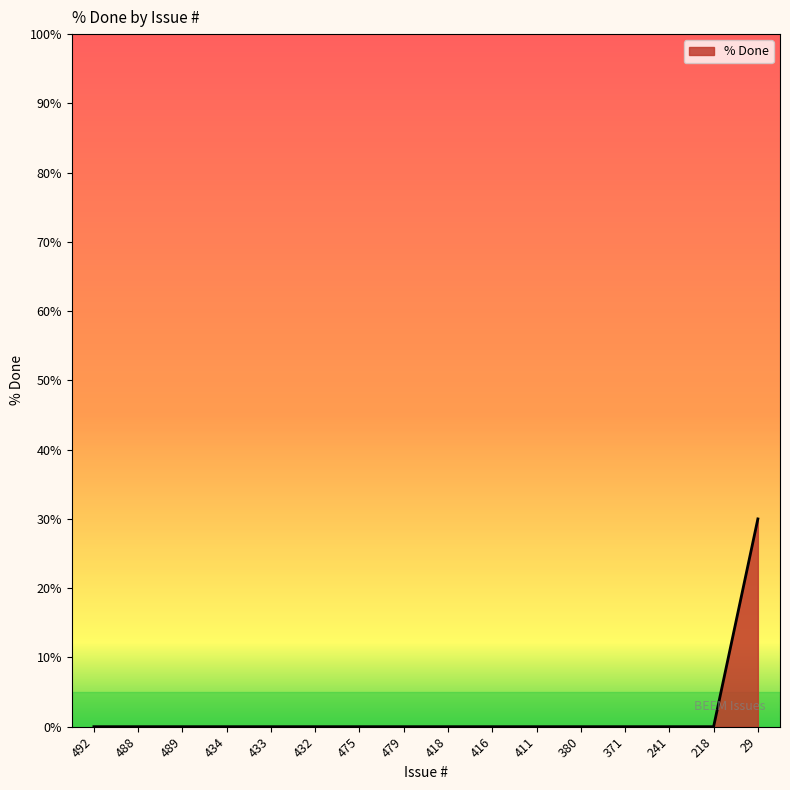

Does the chart have visible grid lines?

No